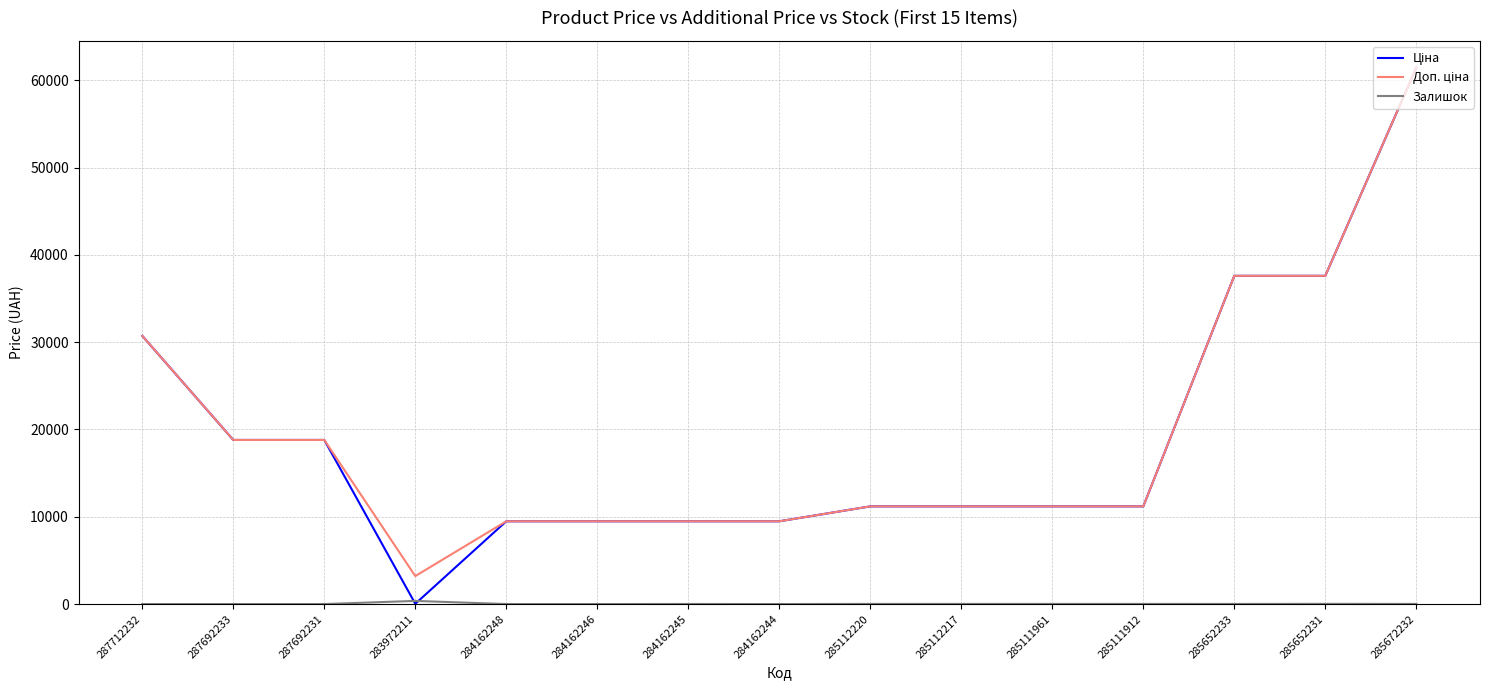

At which category is the sum across all series the highest?

285672232